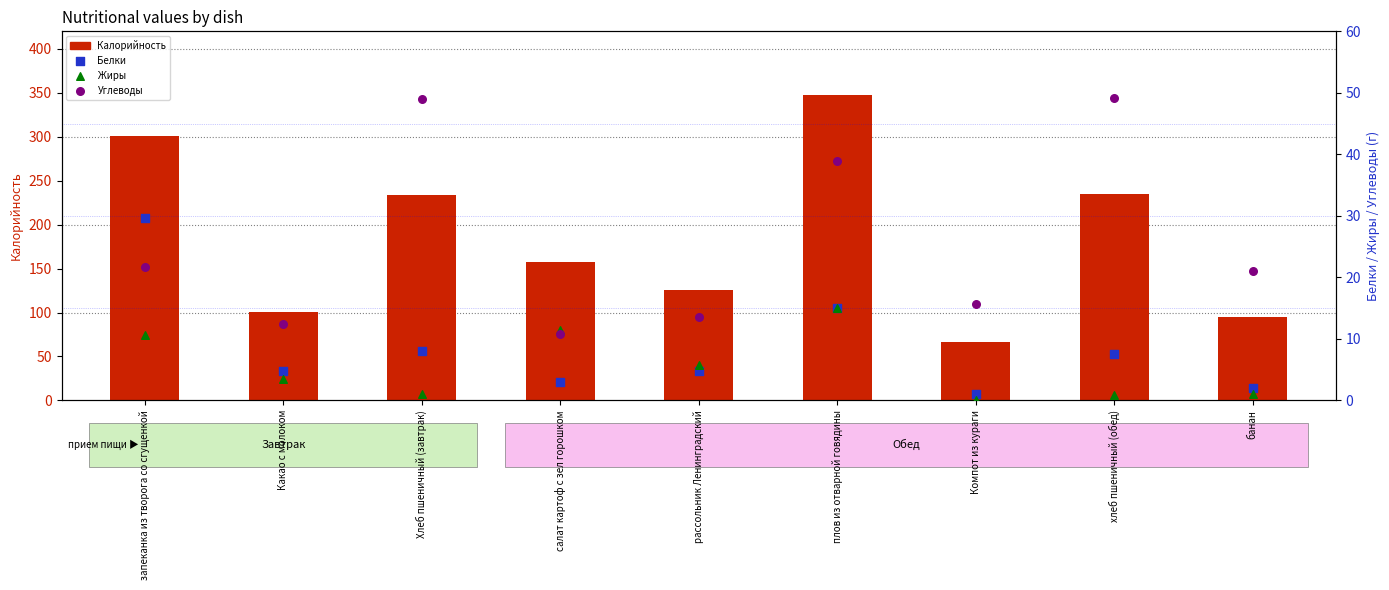

Which series reaches the minimum Y coordinate?

Жиры